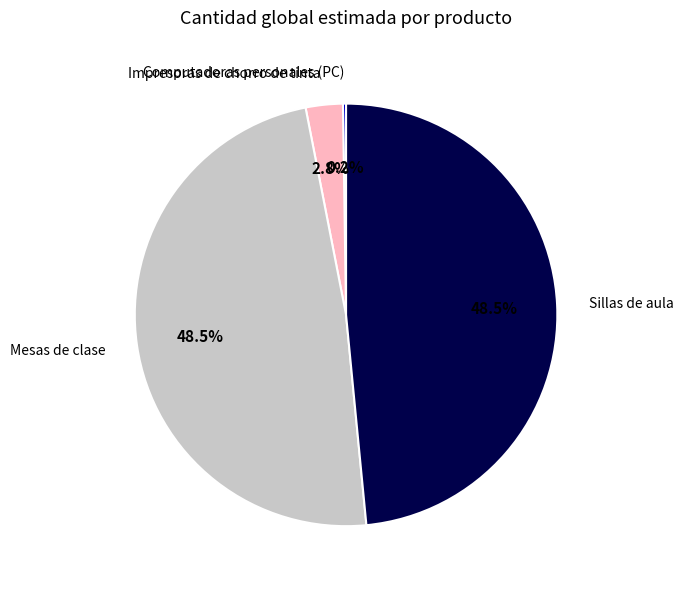

Does any single category account for the majority?

No